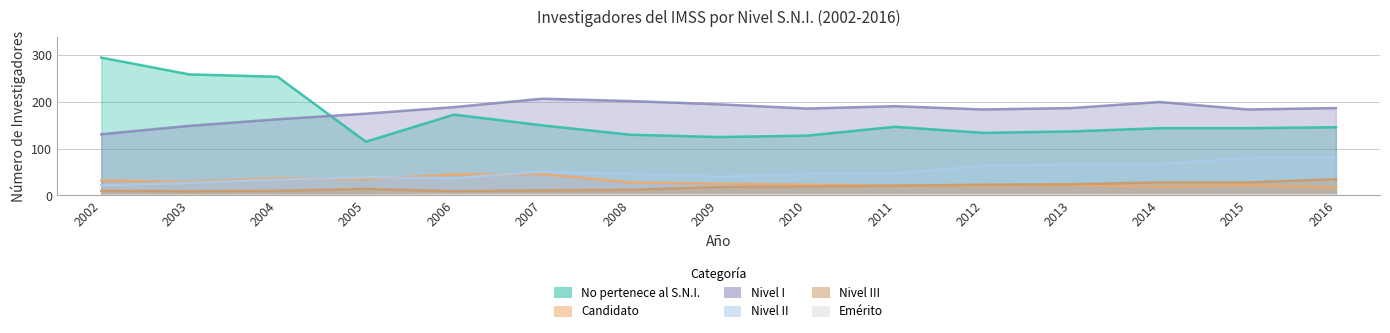

At which label is Emérito closest to 0?

2002